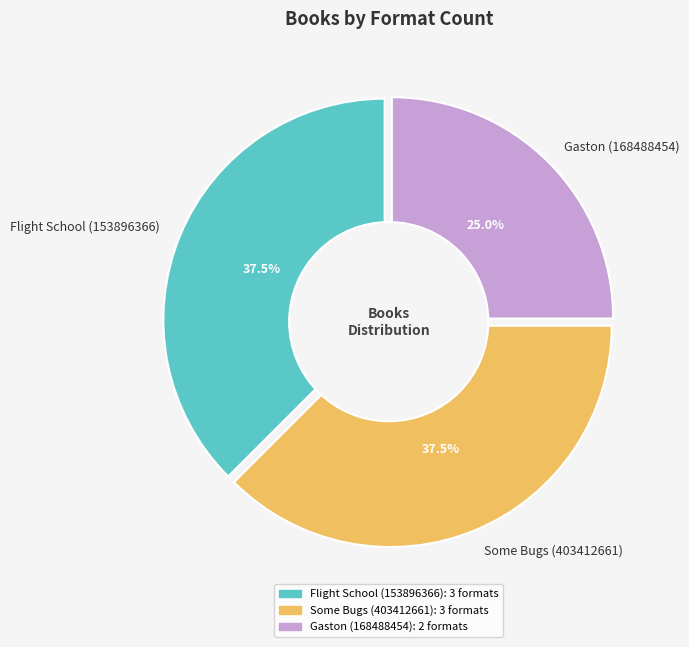

The Flight School (153896366) slice represents 30% of the pie. True or false?

False